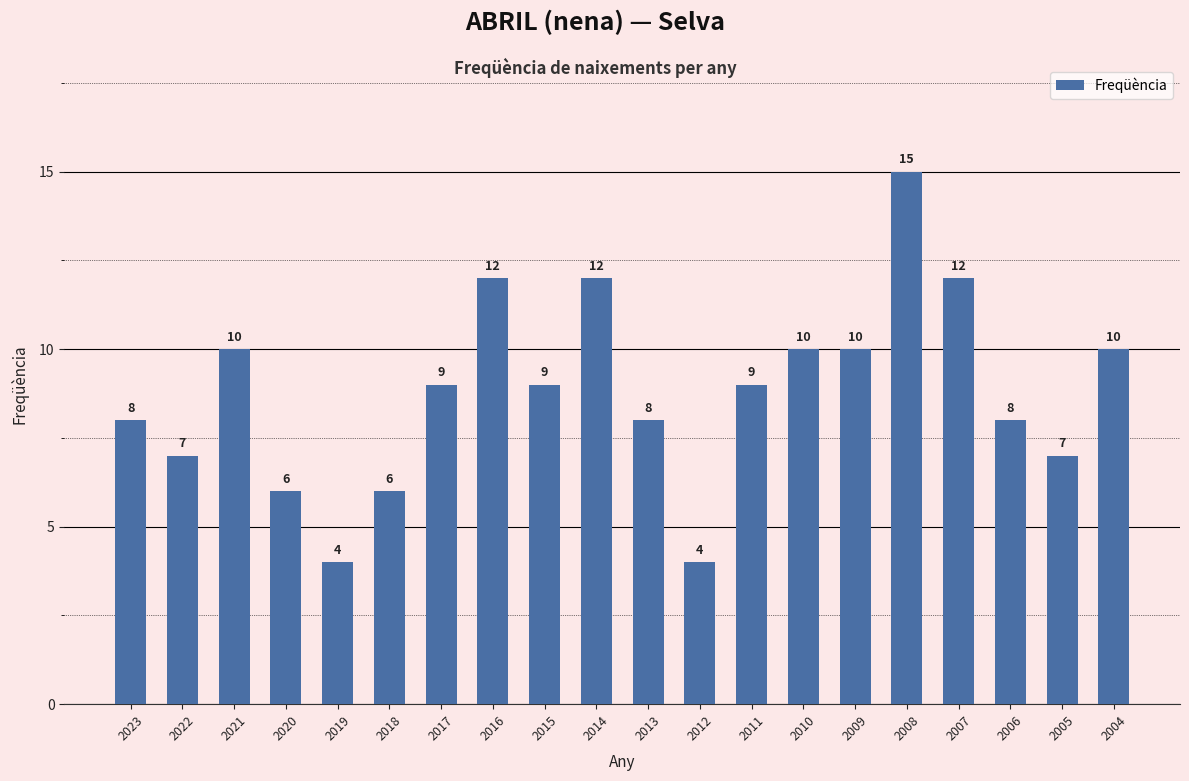

Are the bars grouped side by side (vs. stacked)?

No